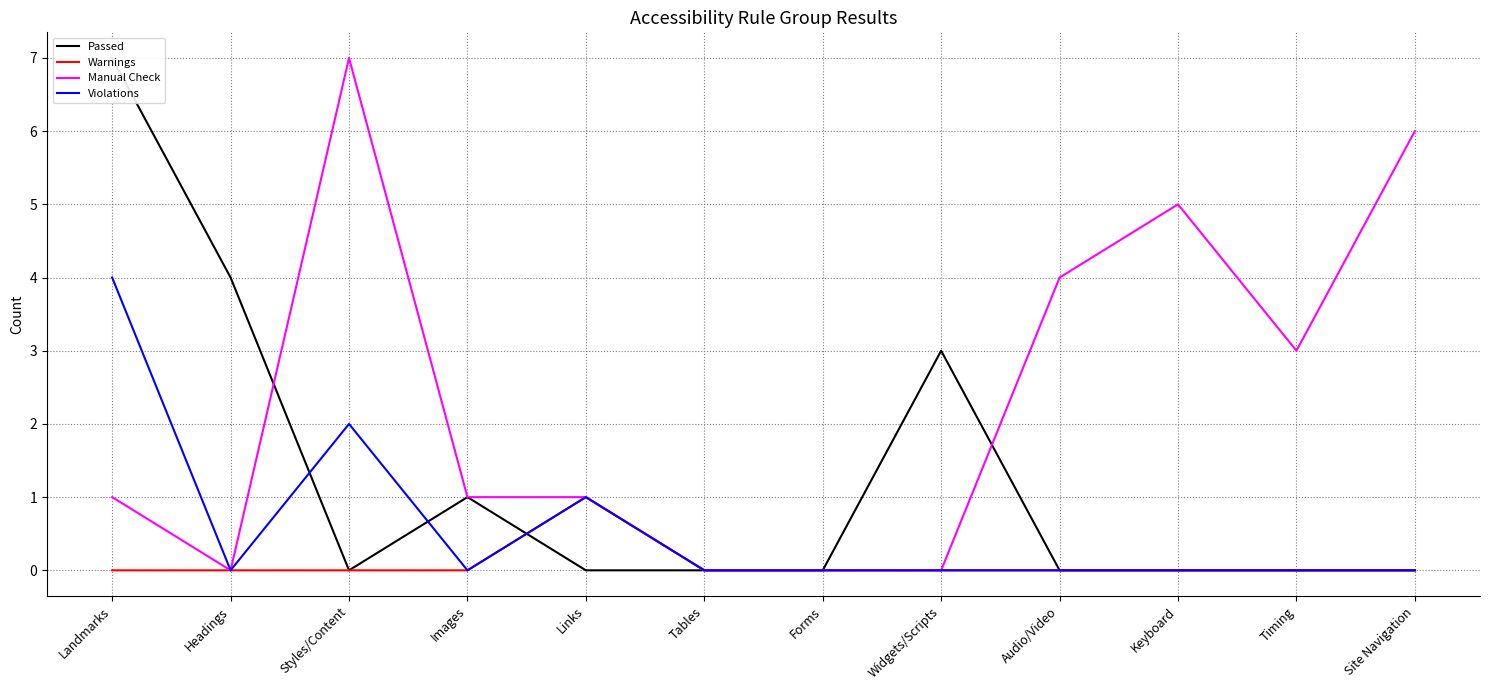

The value of Manual Check at Audio/Video is 7. True or false?

False